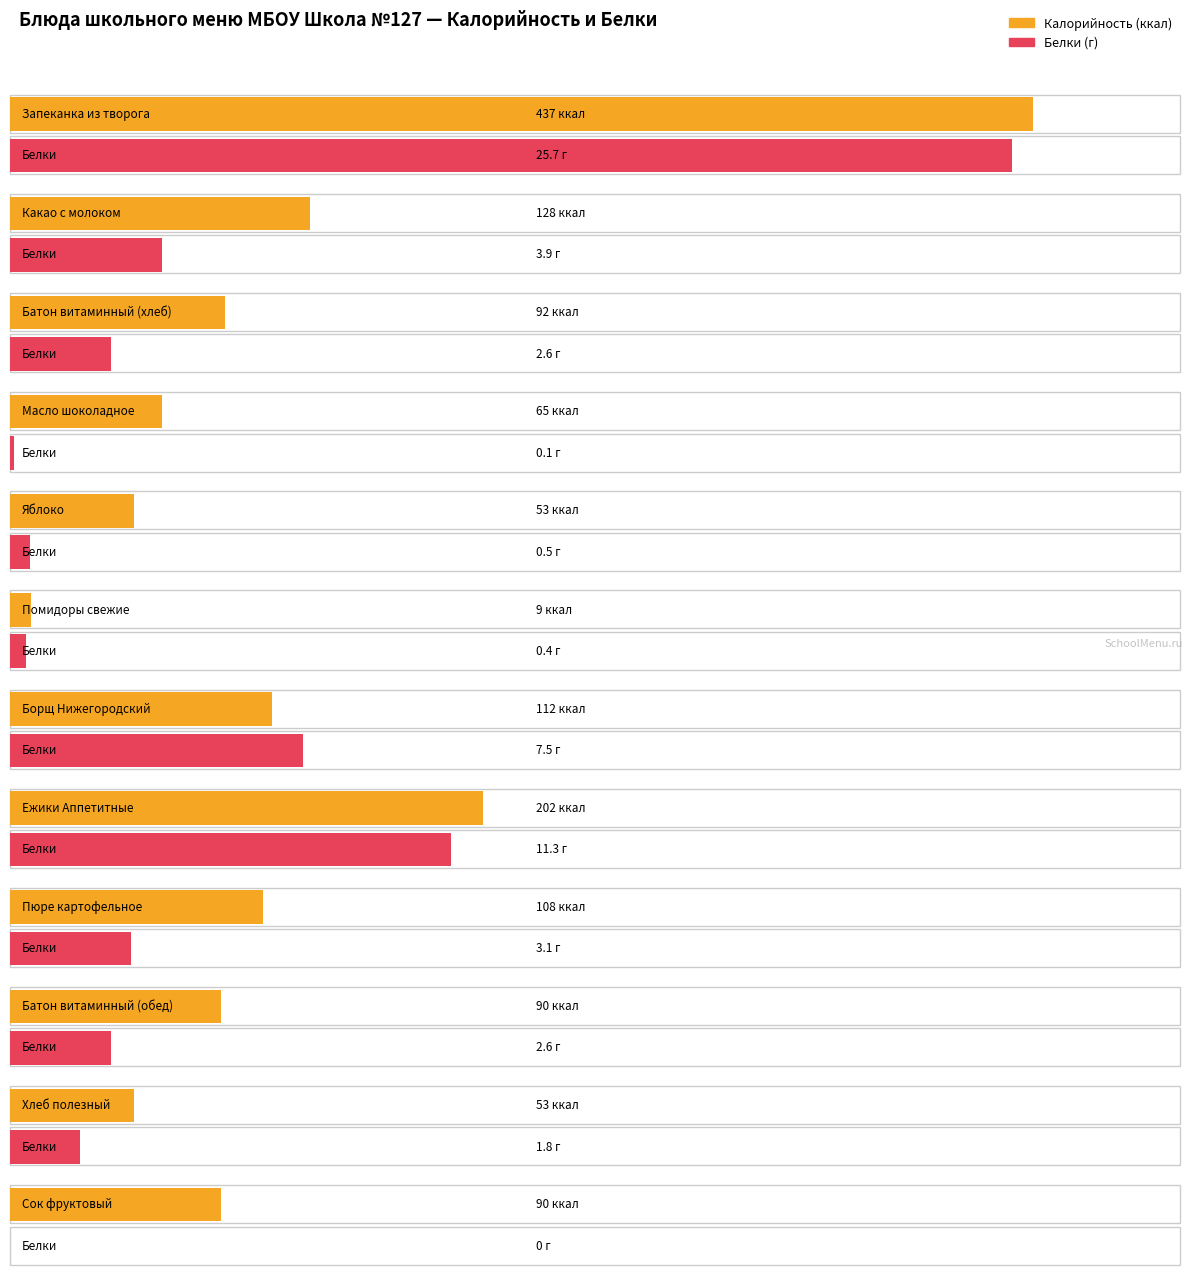

Are the bars grouped side by side (vs. stacked)?

Yes